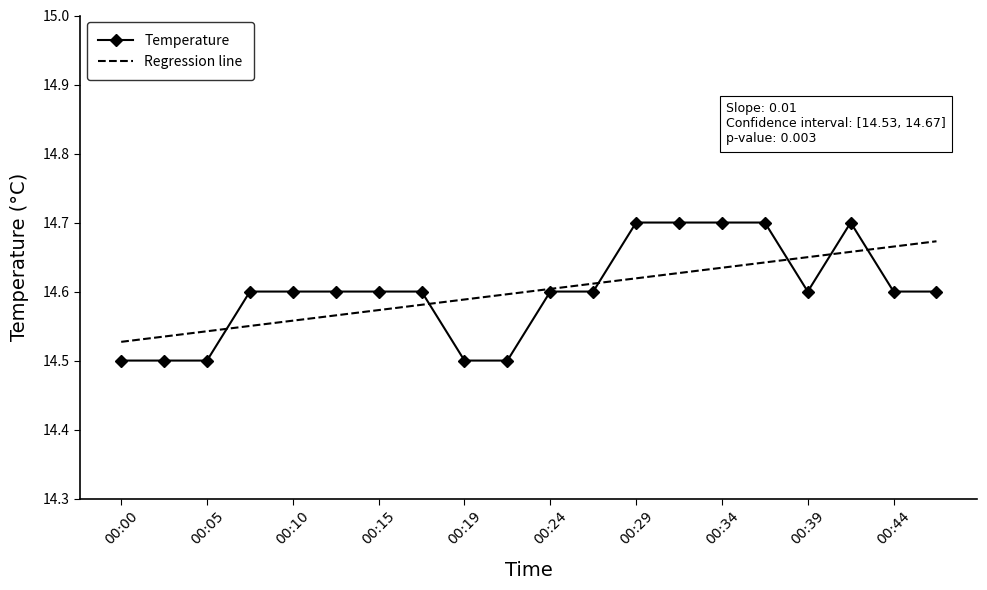

Which series has the widest spread of values?

Temperature